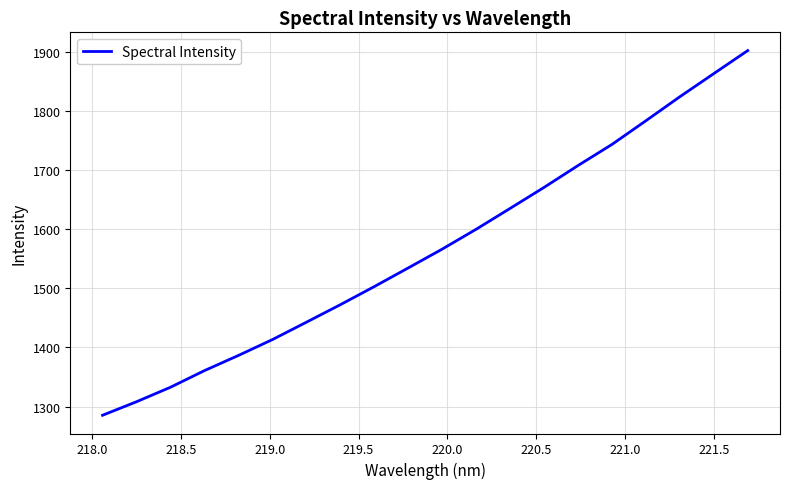

What is the greatest value displayed?

1902.1